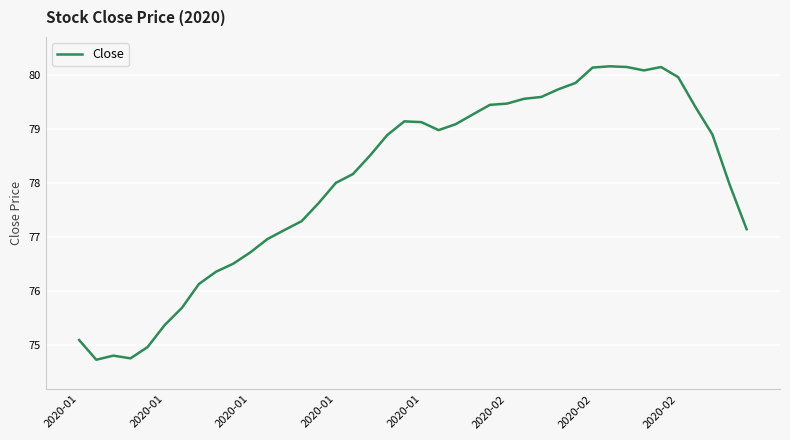

What is the difference between the maximum and minimum values?

5.4